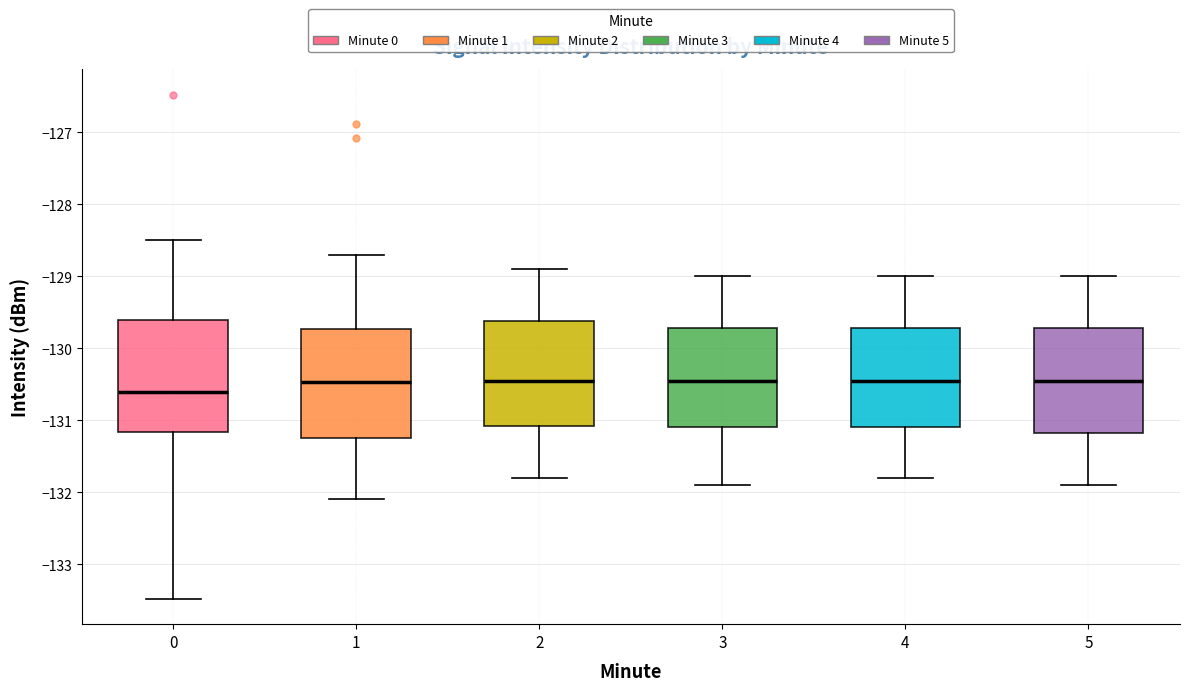

Which box's median line is the lowest?

0